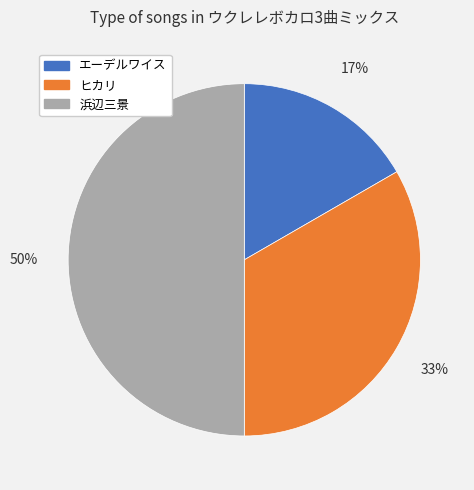

Rank the categories by value from lowest to highest.

エーデルワイス, ヒカリ, 浜辺三景